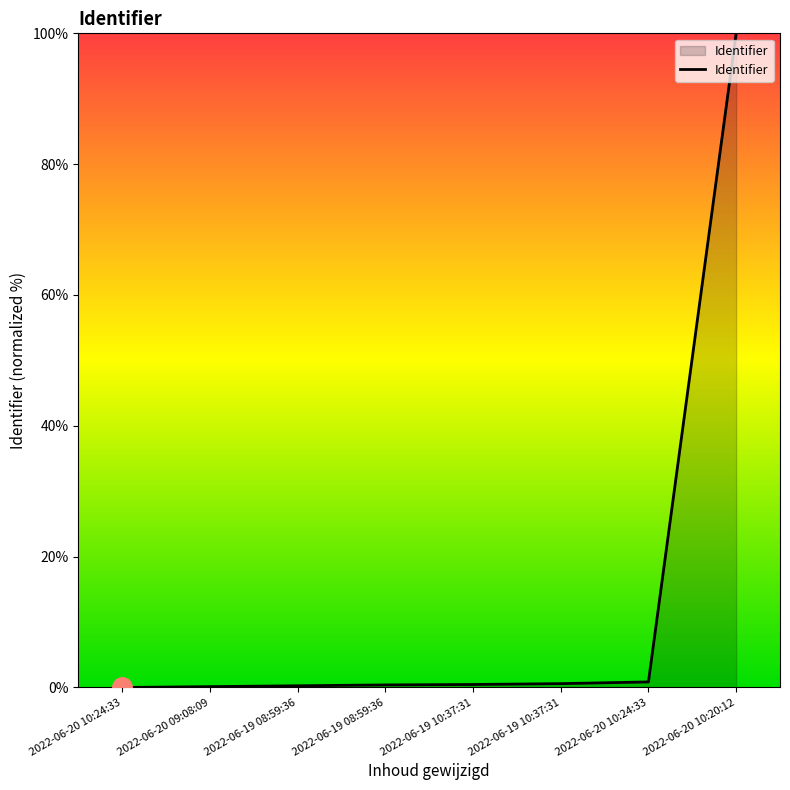

The chart shows a value of 0.1 at 2022-06-20 09:08:09. True or false?

True